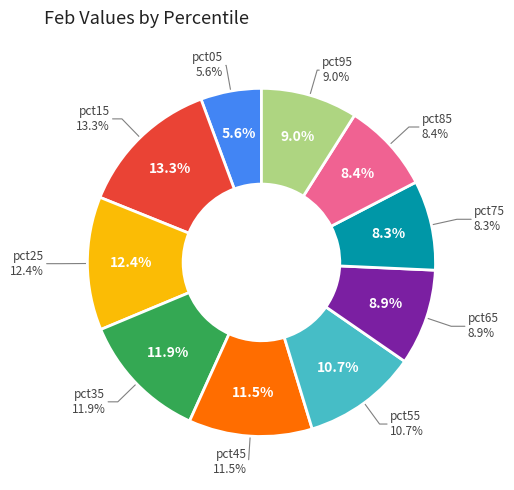

Is it true that pct75 is 8% of the pie?

True